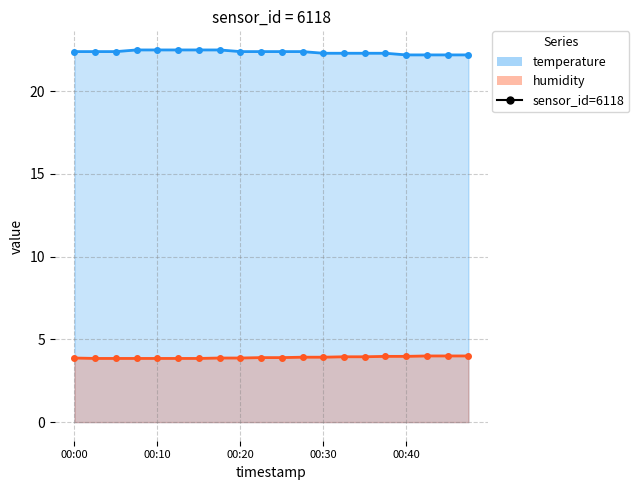

True or false: humidity_line has a value of 5.3 at 11.

False